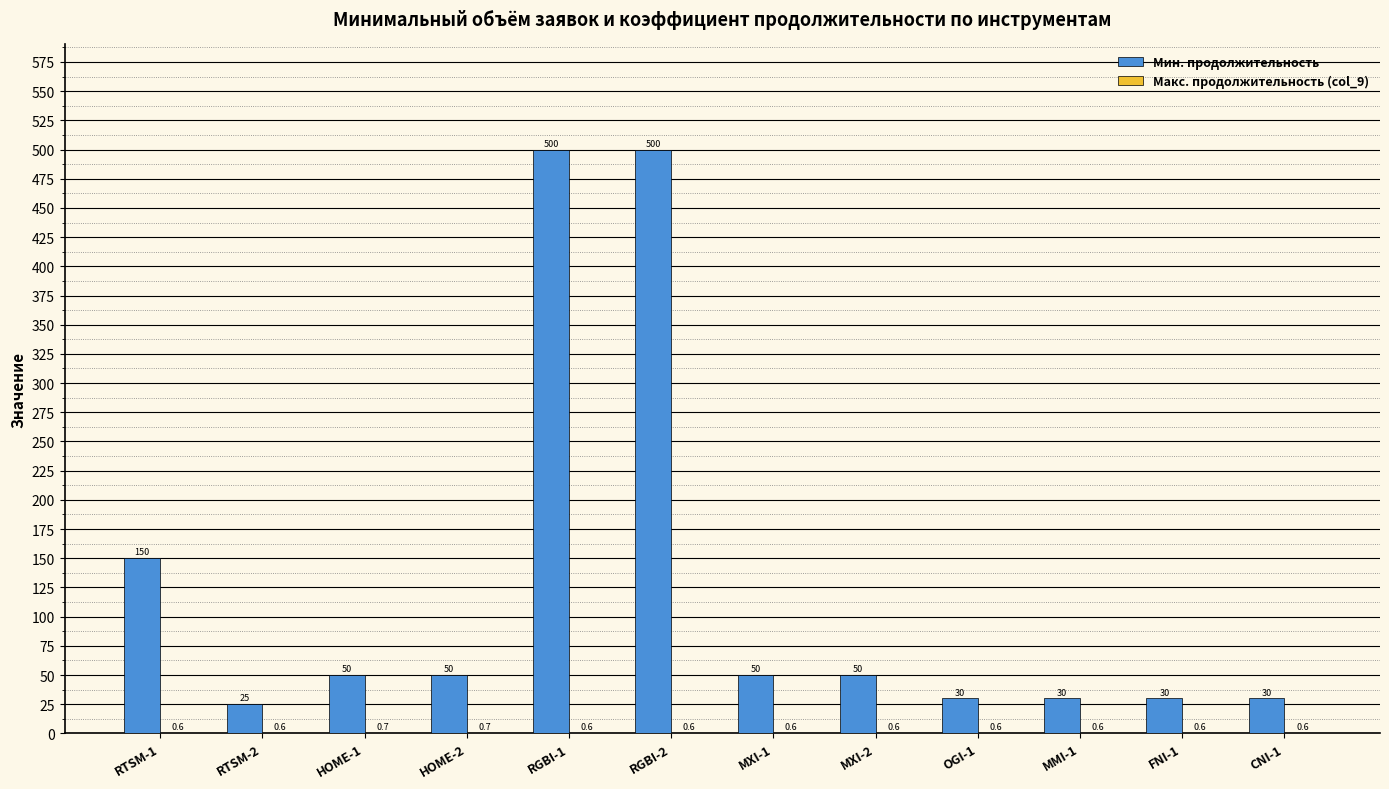

What is the sum of all Мин. продолжительность values?

1495.0